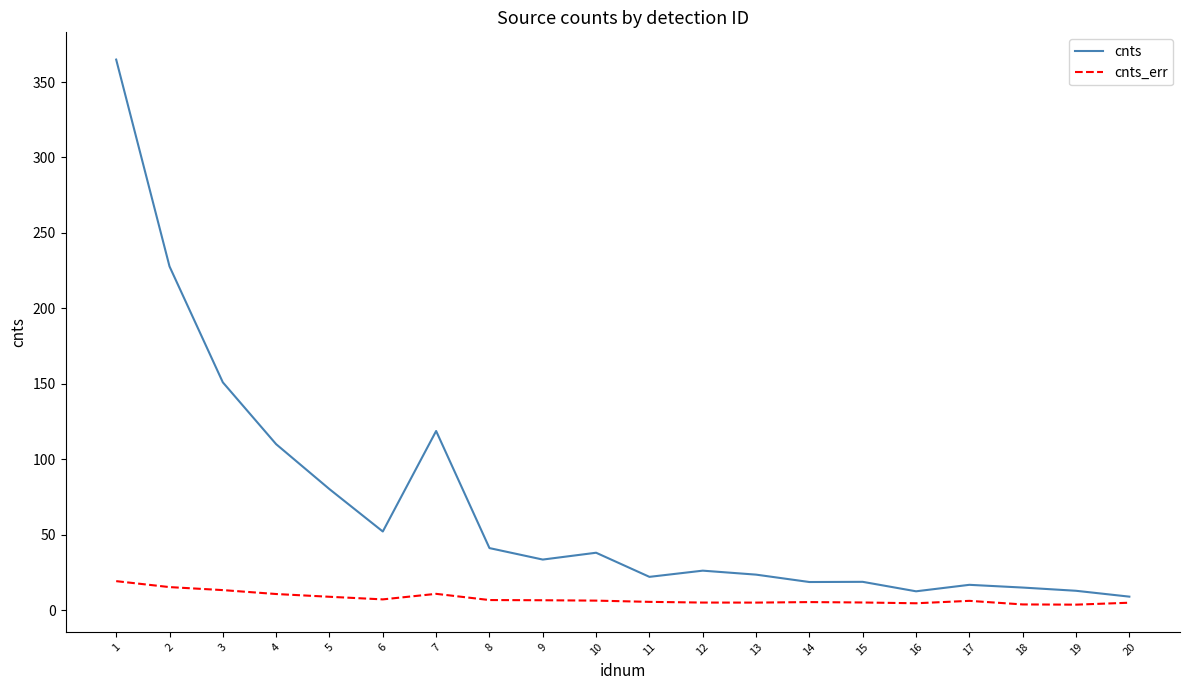

At which label is cnts closest to 186?

3